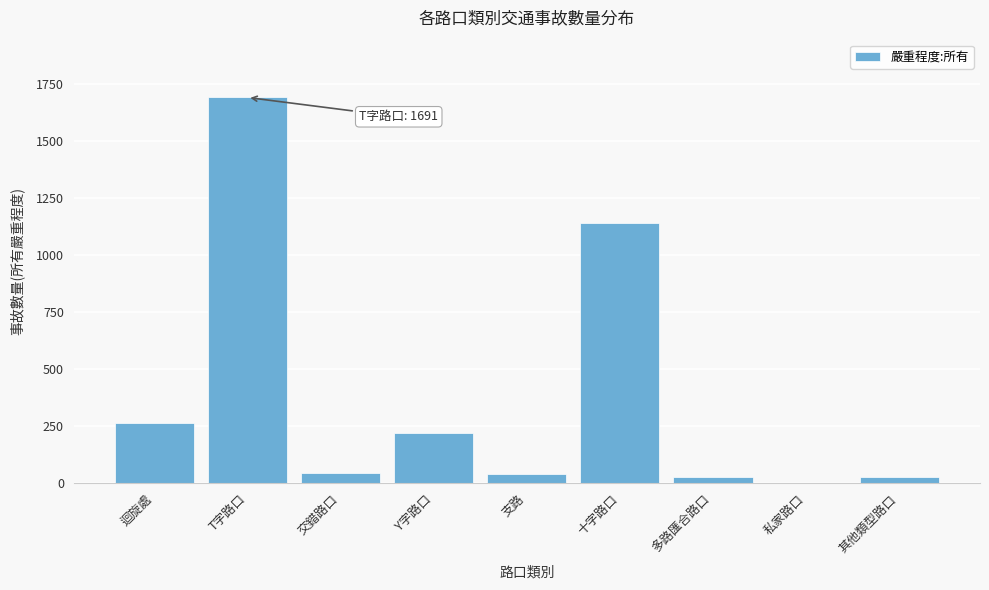

The chart shows a value of 384 at 迴旋處. True or false?

False